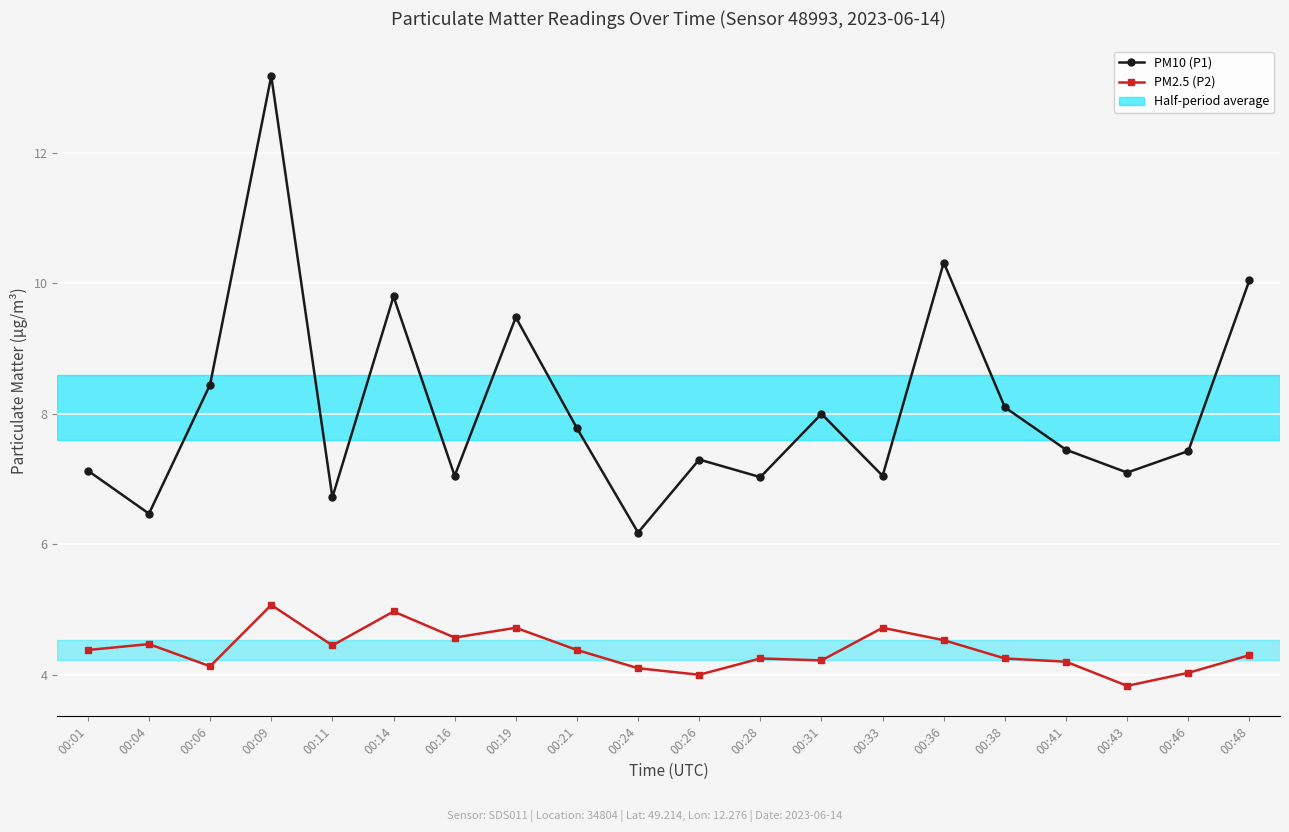

Count the number of categories in the chart.

20